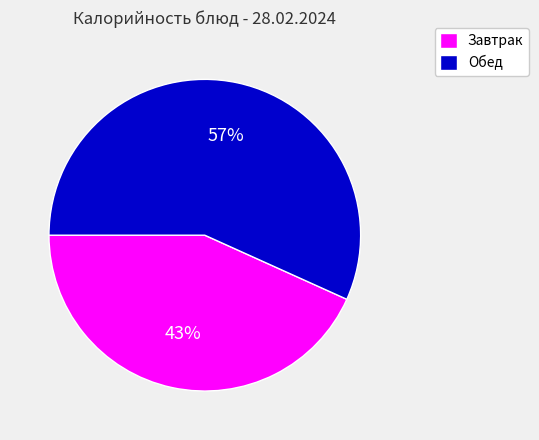

What is the largest slice in the pie chart?

Обед